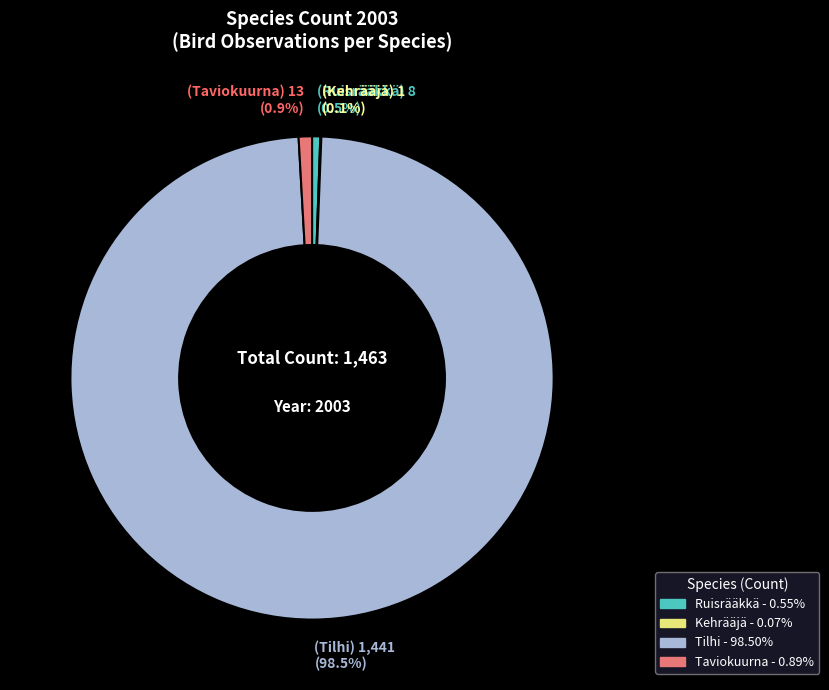

What is the majority slice?

Tilhi